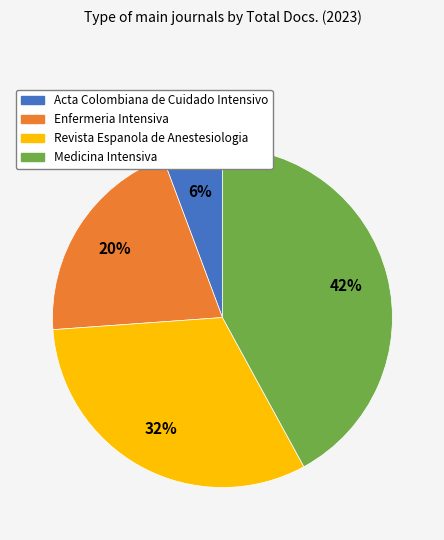

Is there any slice that represents more than half of the pie?

No